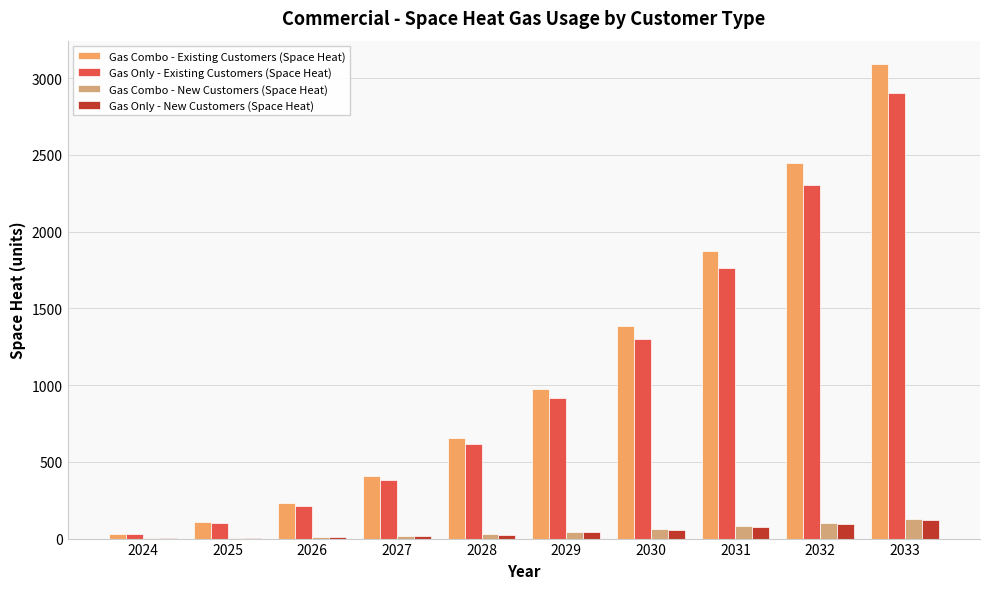

What is the sum of all Gas Combo - New Customers (Space Heat) values?

476.0